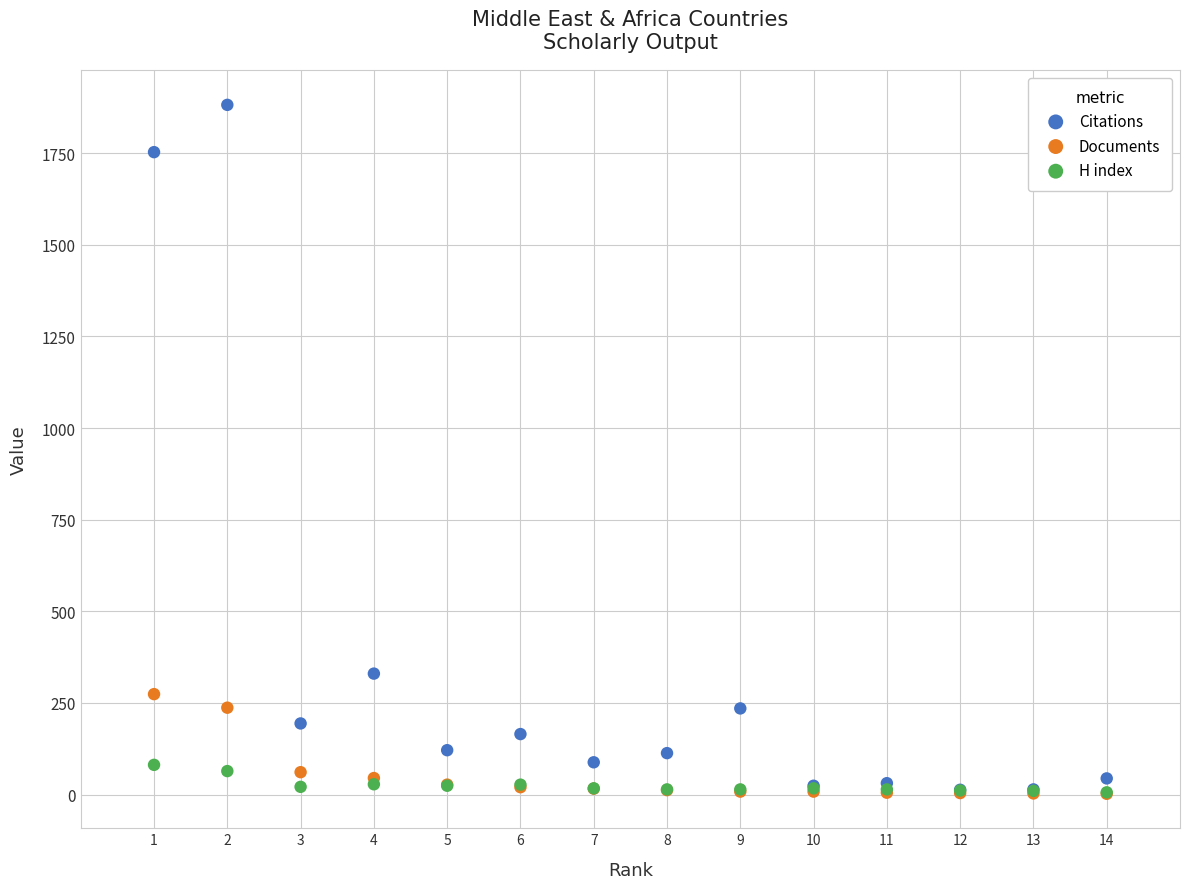

Across all series, what Y value is closest to 942?

330